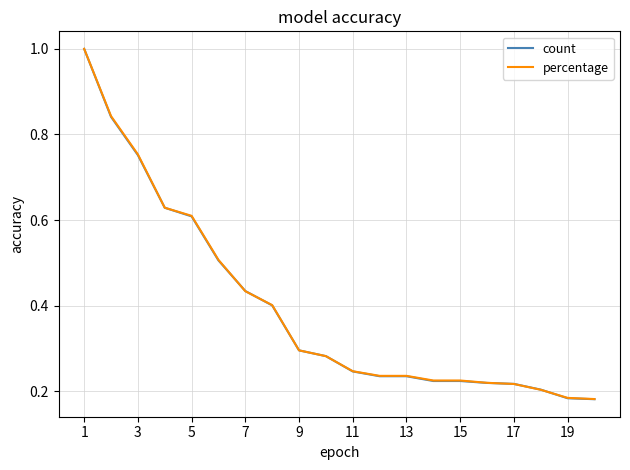

What is the maximum value for count?

1.0